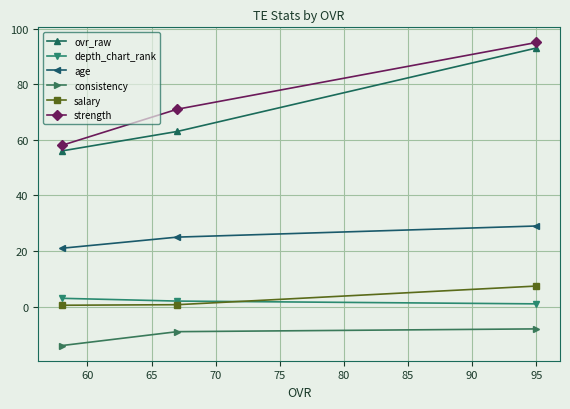

What is the greatest value displayed?

95.0